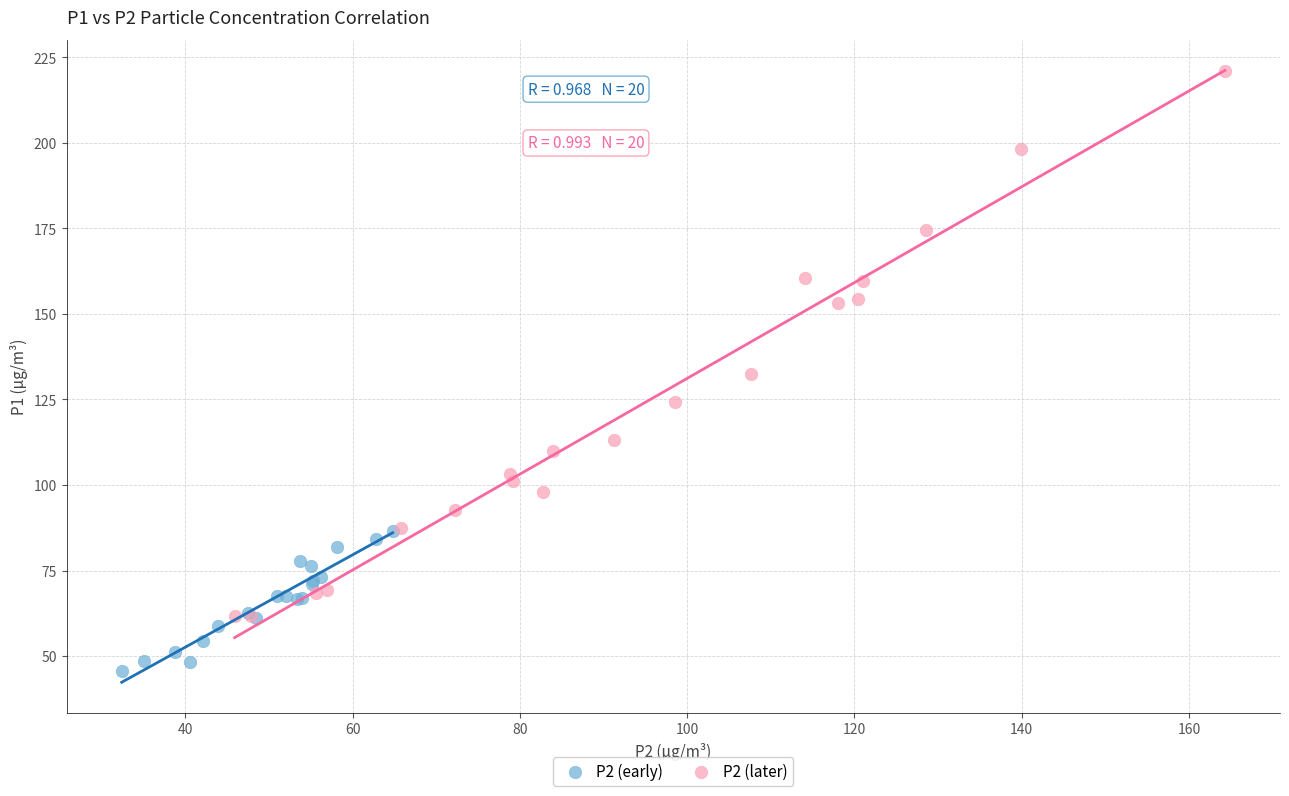

Which series reaches the maximum Y coordinate?

P2 (later)